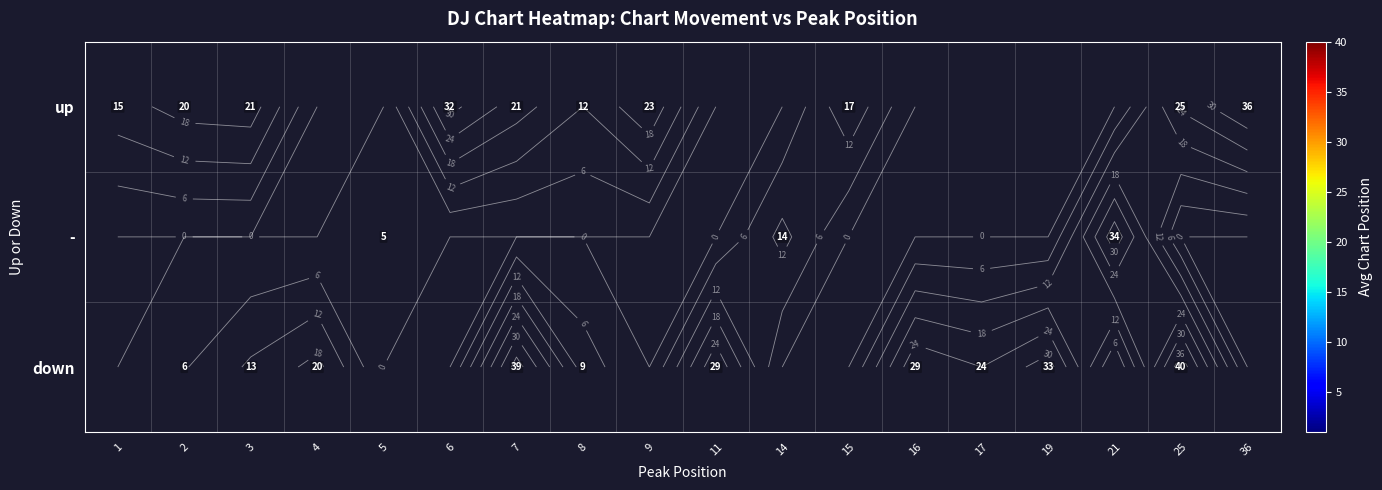

Which label corresponds to the largest value in the chart?

25